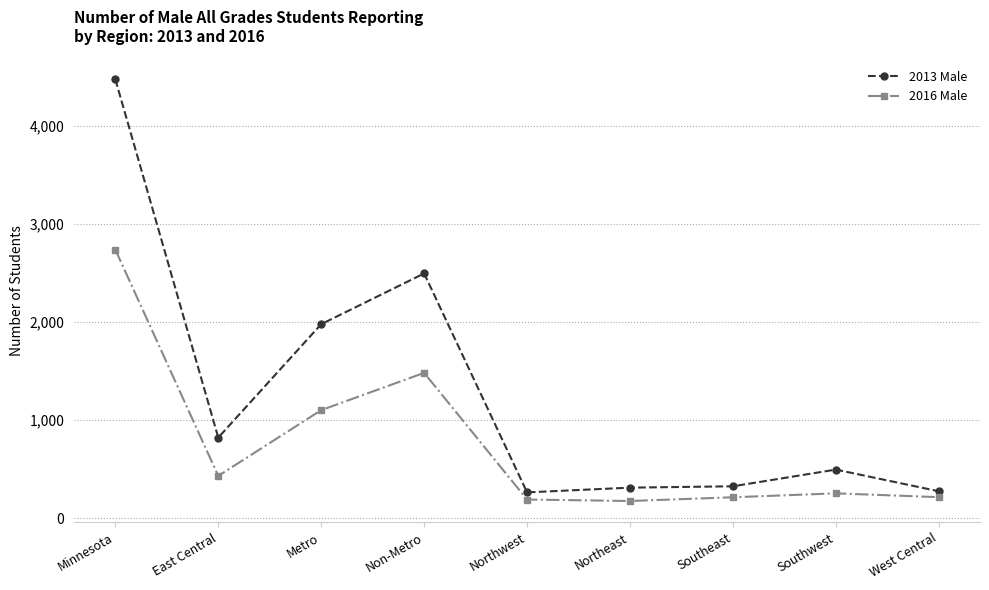

Read the 2016 Male value at Southwest.

254